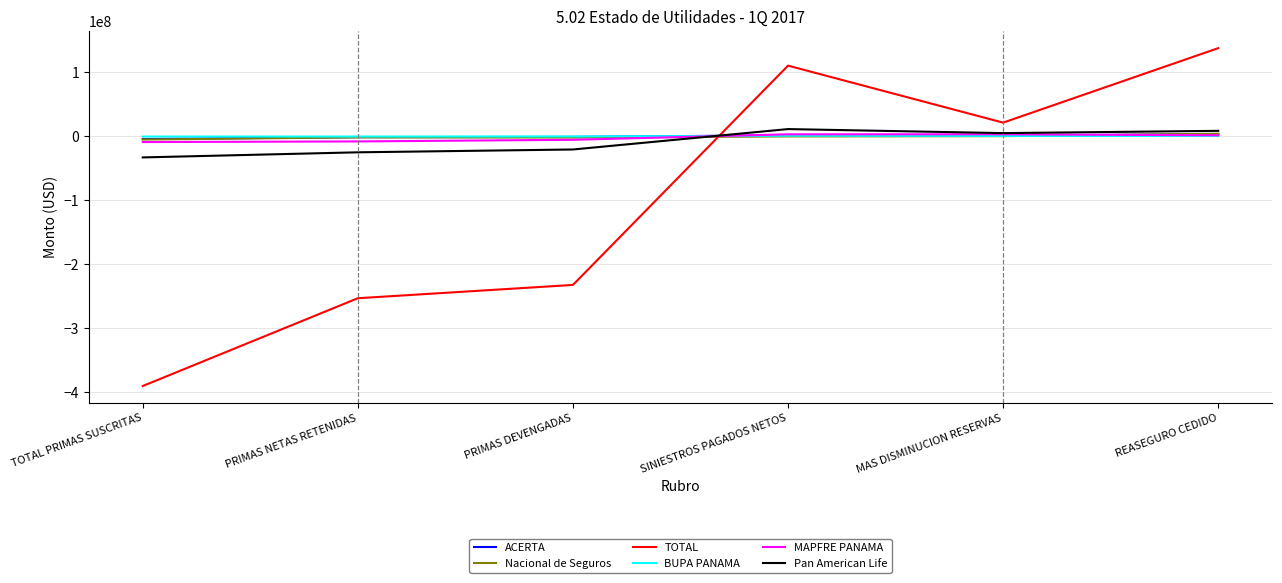

At which category is the sum across all series the highest?

REASEGURO CEDIDO